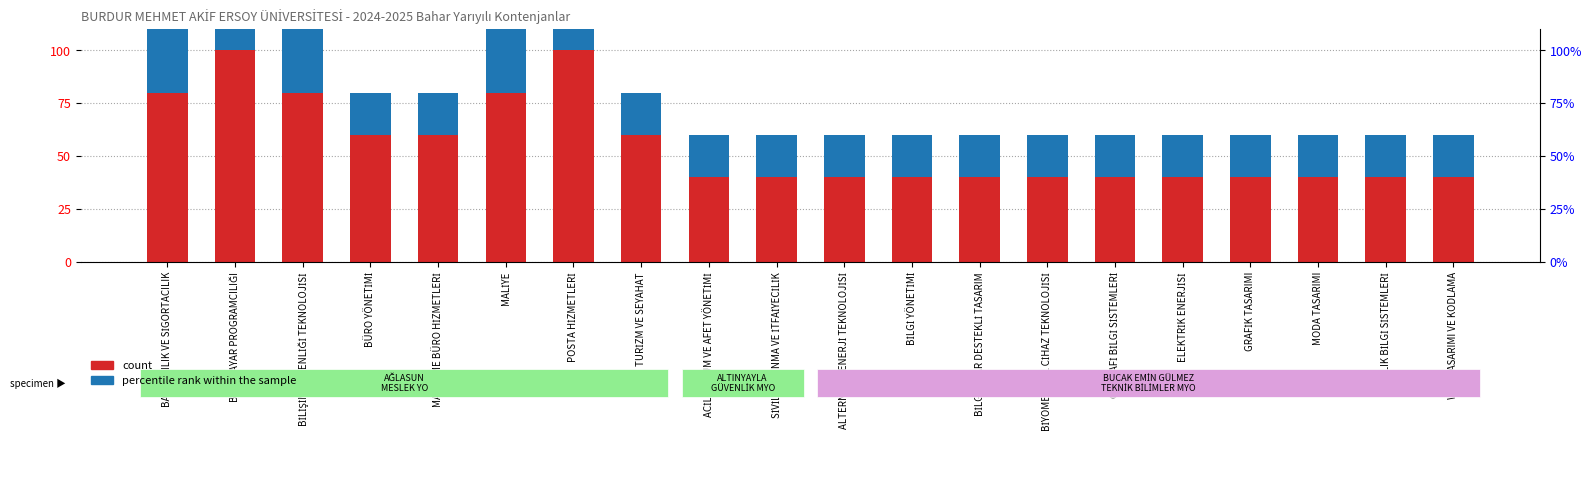

True or false: percentile rank within the sample has a value of 8 at SİVİL SAVUNMA VE İTFAİYECİLİK.

False